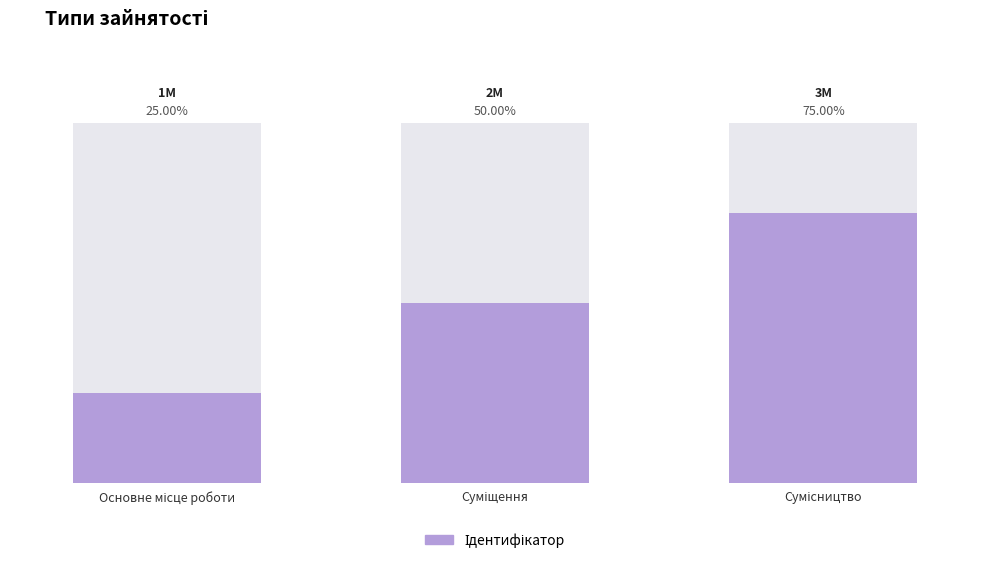

How many values are between 1 and 3?

3